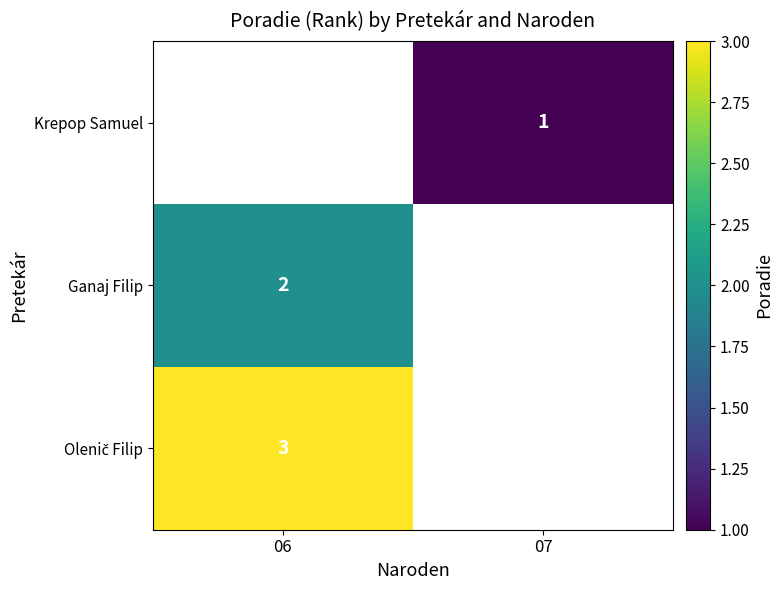

True or false: Krepop Samuel has a value of 1 at 07.

True